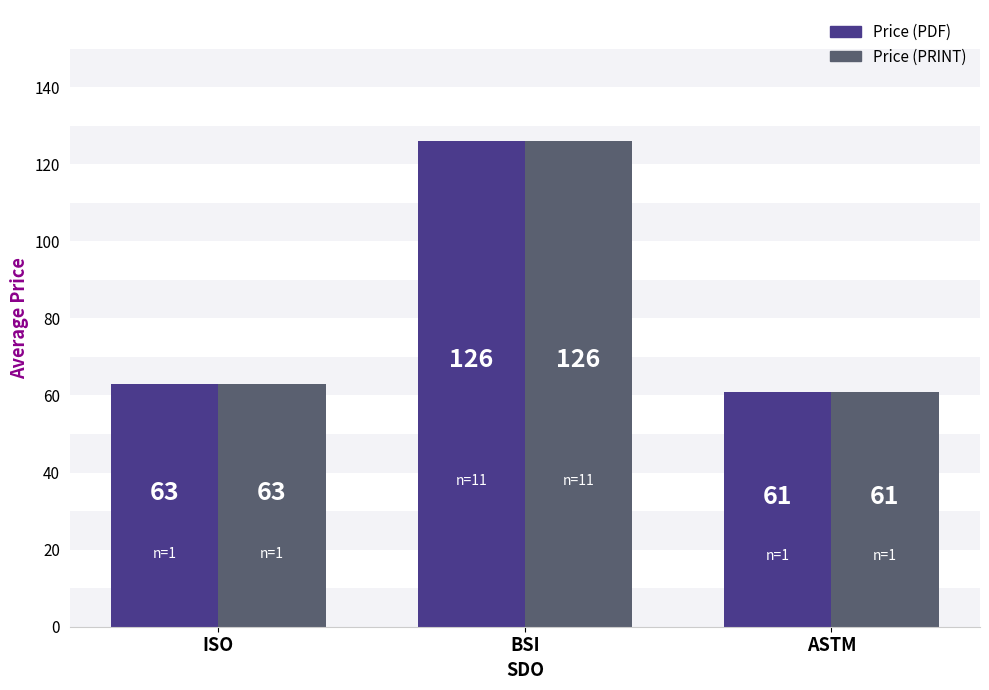

Is the value of Price (PDF) at BSI greater than the value of Price (PRINT) at ASTM?

Yes